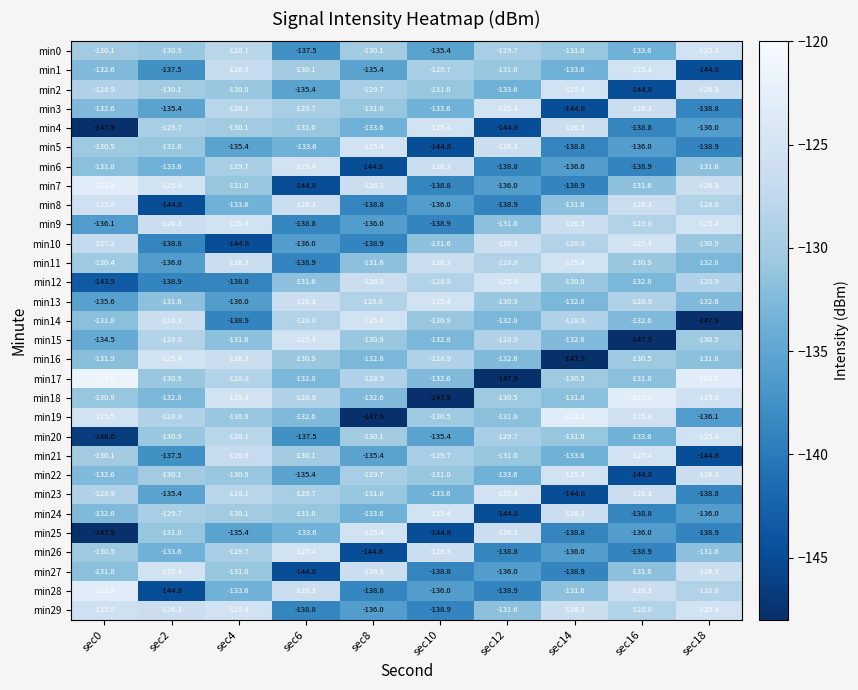

The value of min25 at sec12 is -66.2. True or false?

False